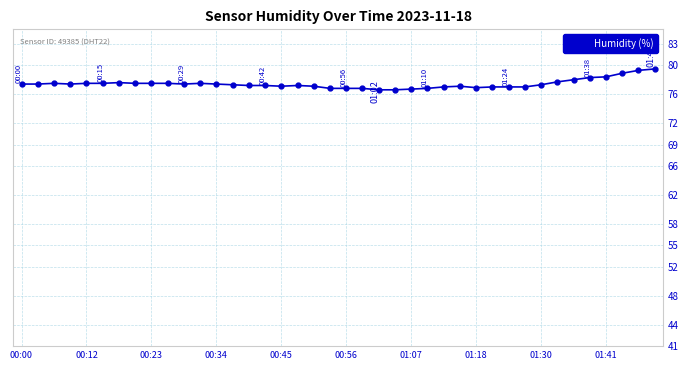

What is the value of the 9th point from the left?

77.5